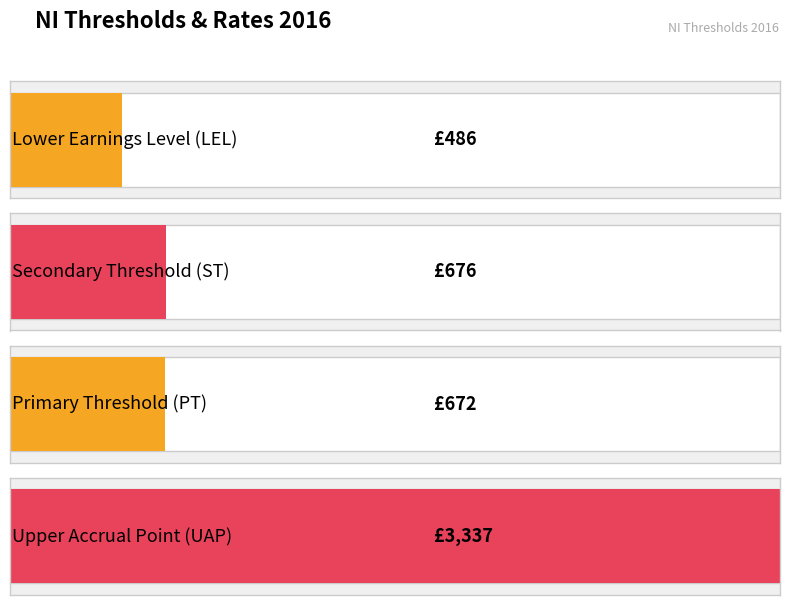

How many data points are less than 676?

2